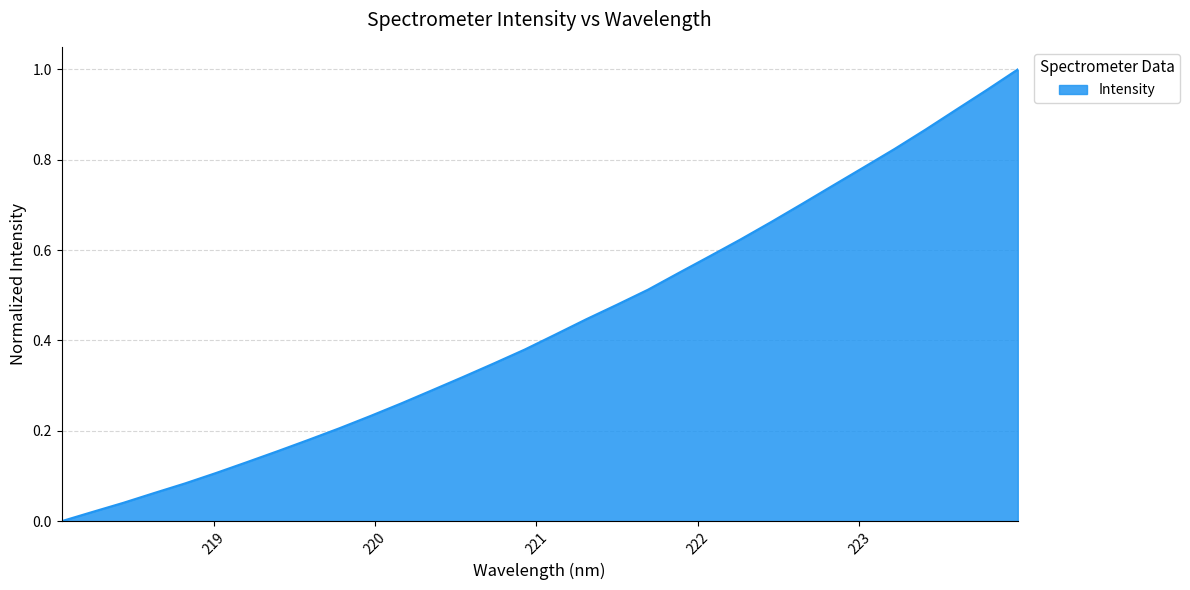

Which category has the highest value across all series?

223.9802